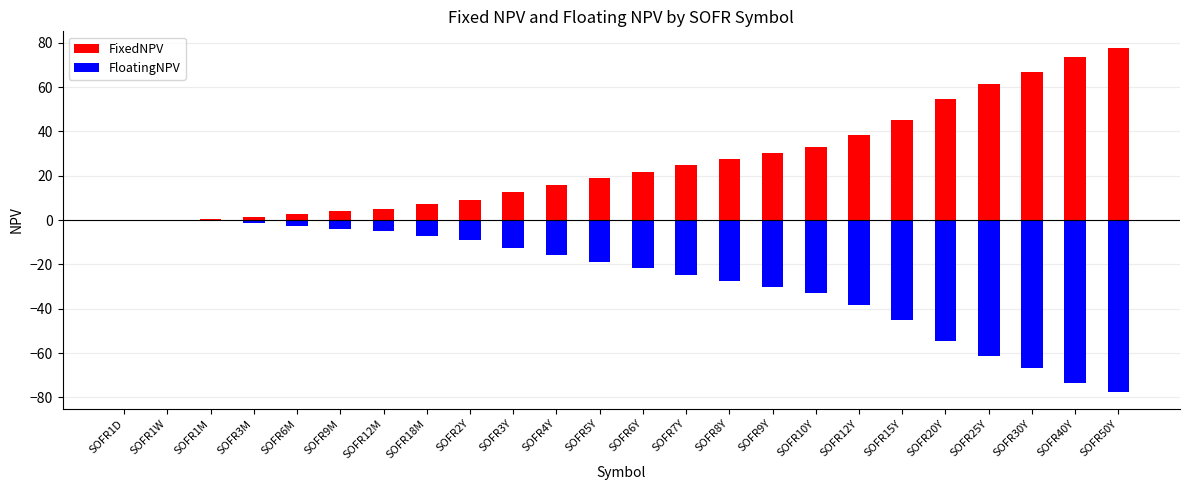

How many bars are there in each group?

2